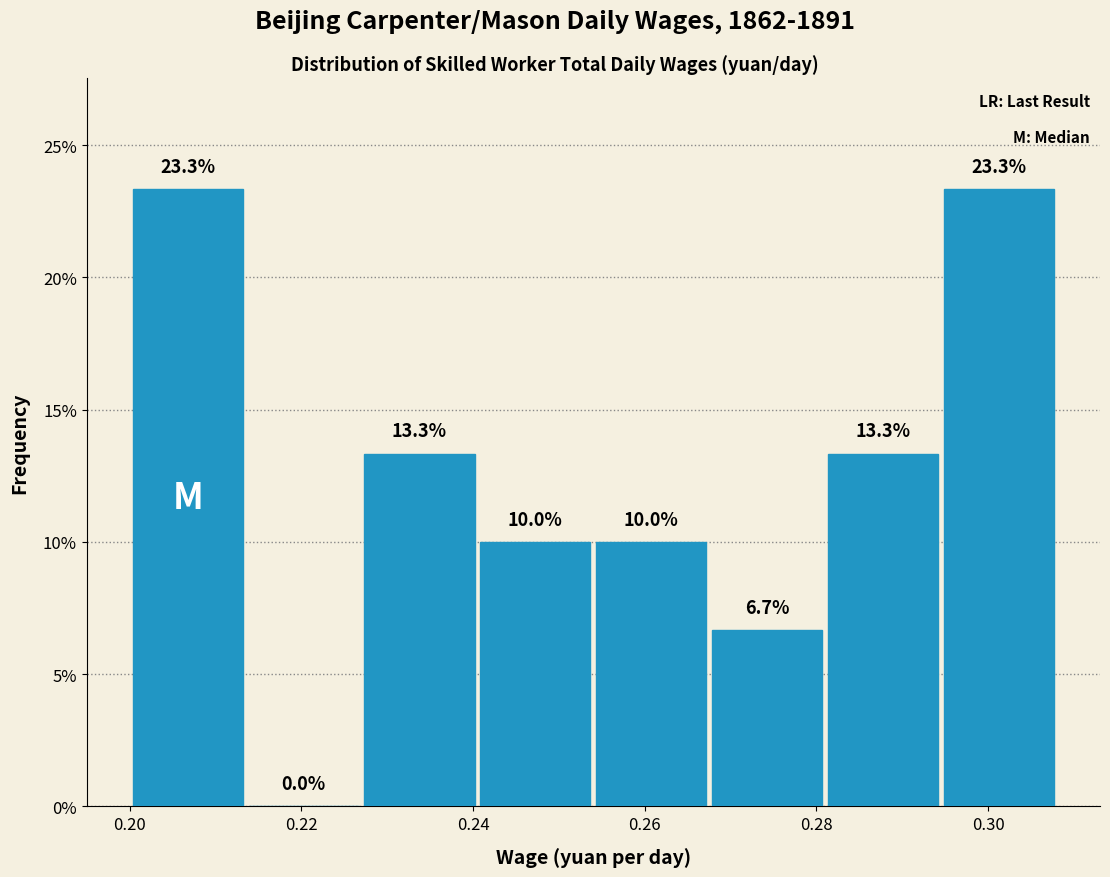

Reading left to right, transcribe this chart: for each bar, give the range it covers on the x-axis and its height. The bar edges are not printed on the chart, so give them approximately, as read against the axis.

0.200 to 0.214: 23.3
0.214 to 0.228: 0.0
0.228 to 0.240: 13.3
0.240 to 0.254: 10.0
0.254 to 0.268: 10.0
0.268 to 0.282: 6.7
0.282 to 0.294: 13.3
0.294 to 0.308: 23.3